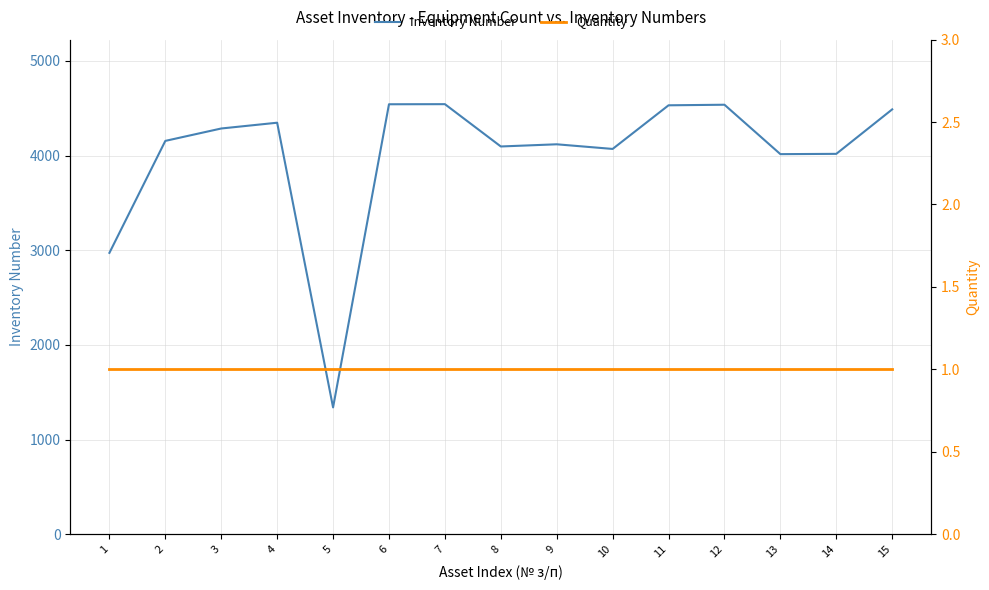

Count the number of data series in this chart.

2